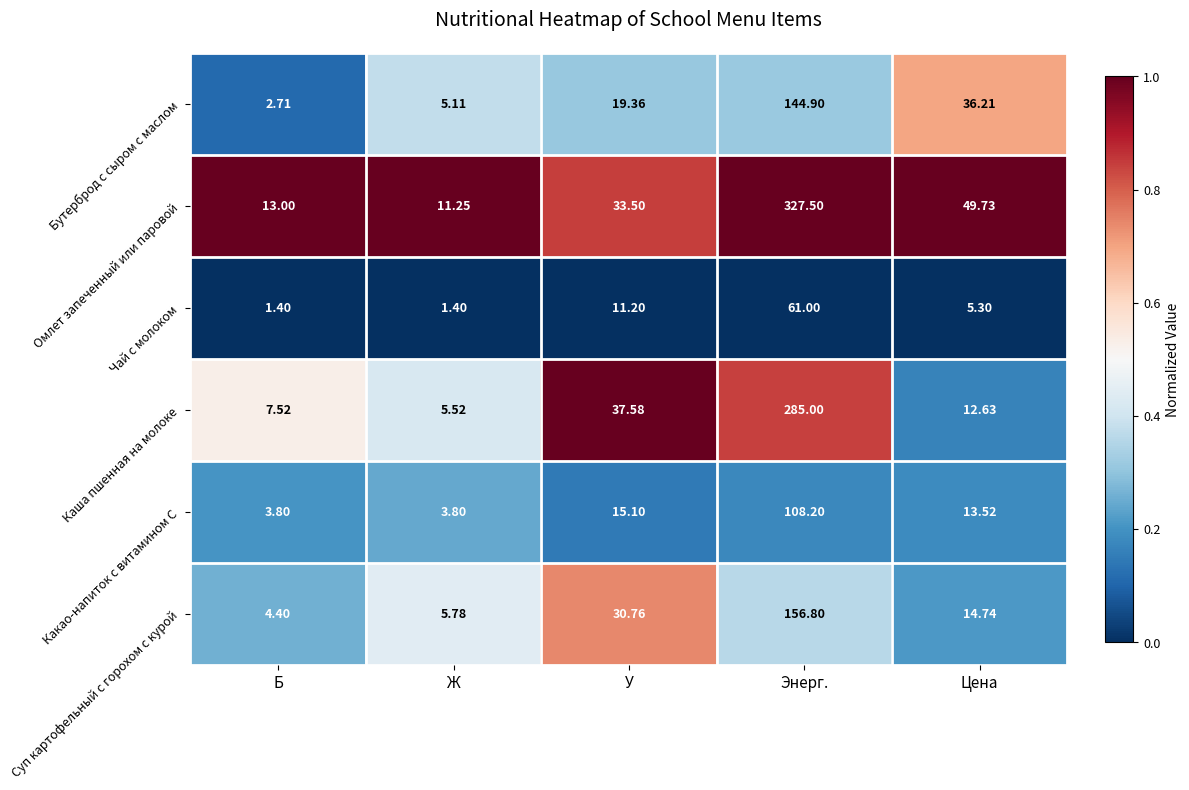

Which series has the largest total across all categories?

Омлет запеченный или паровой